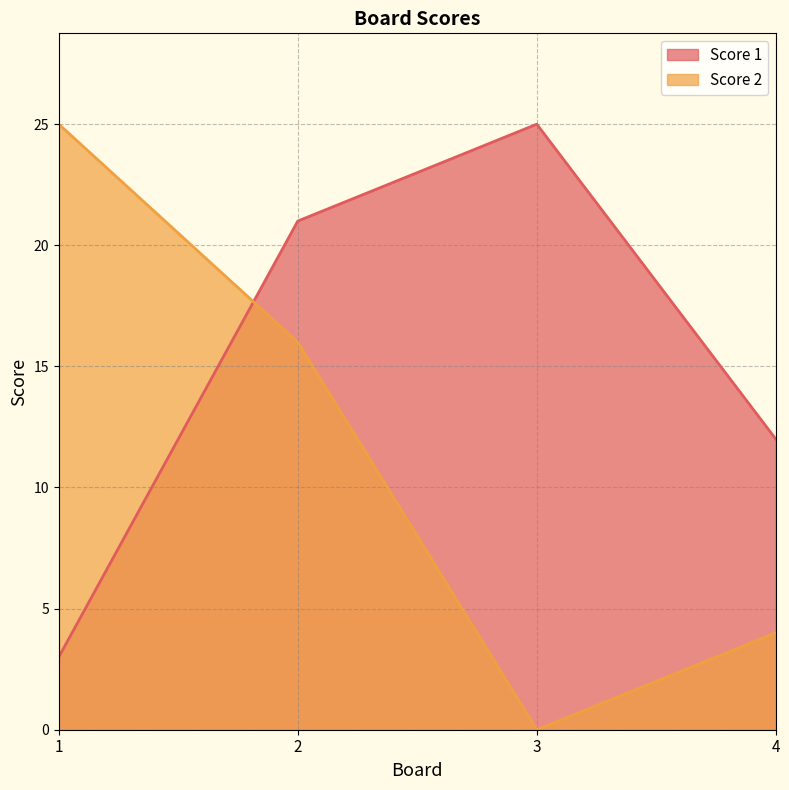

Reading left to right, list all the values displayed in this chart.

Score 1: 1=3	2=21	3=25	4=12
Score 2: 1=25	2=16	3=0	4=4